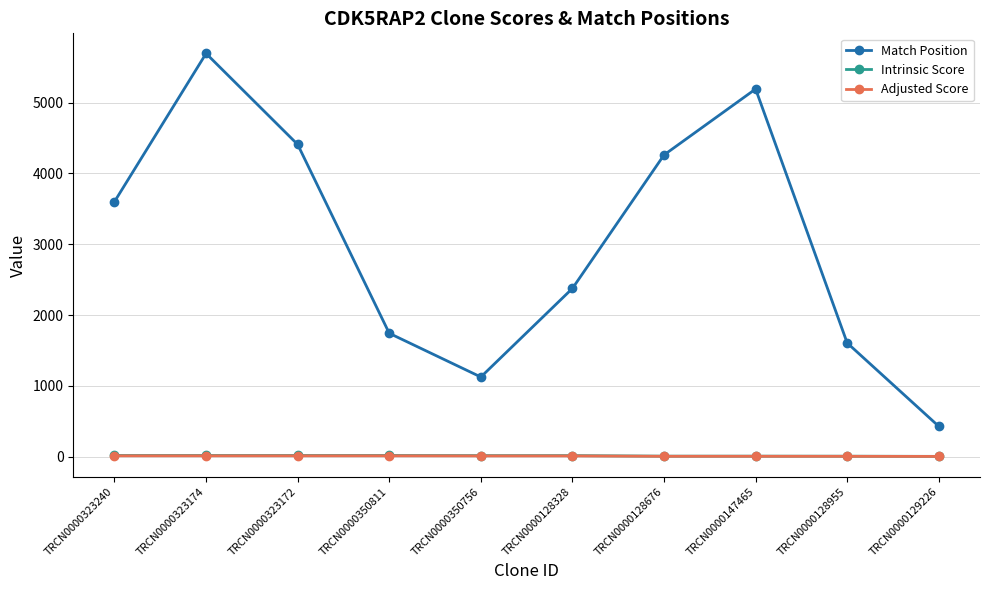

What is the label of the 4th point from the left?

TRCN0000350811